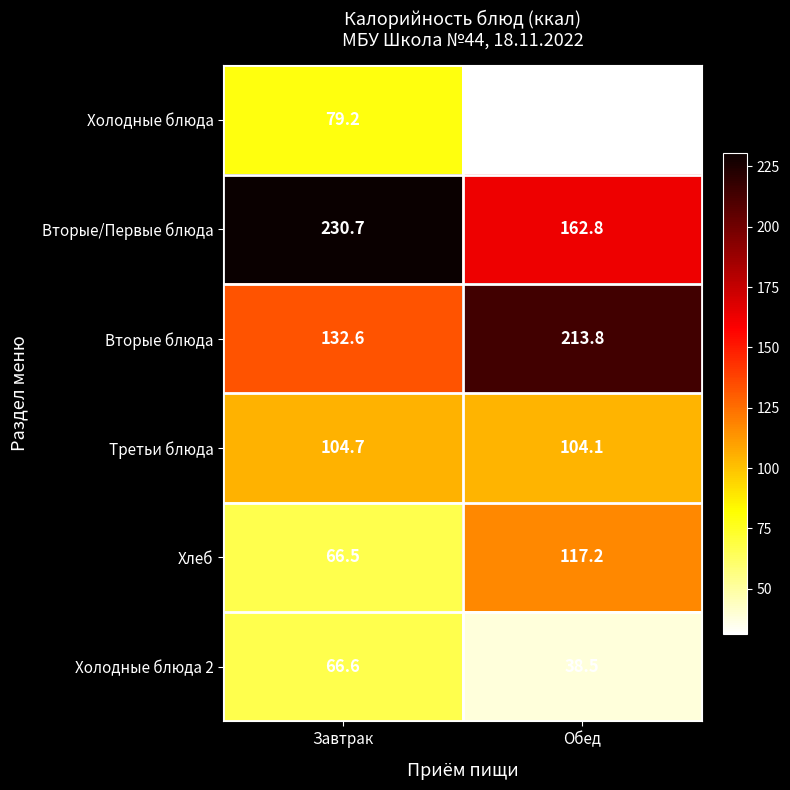

Reading left to right, transcribe all the data shown in this chart.

Холодные блюда: 79.2	31.2
Вторые/Первые блюда: 230.7	162.8
Вторые блюда: 132.6	213.8
Третьи блюда: 104.7	104.1
Хлеб: 66.5	117.2
Холодные блюда 2: 66.6	38.5